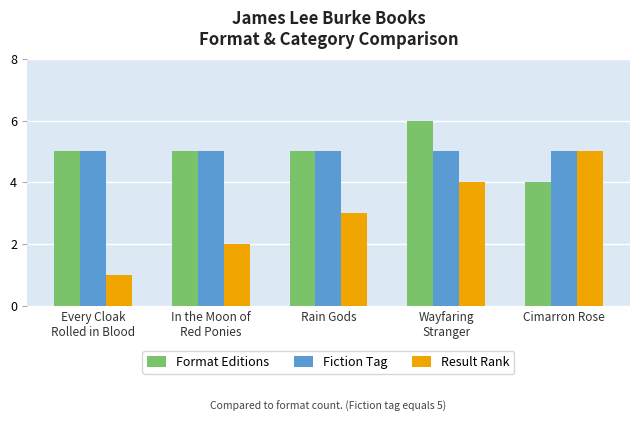

True or false: Fiction Tag has a value of 5 at Cimarron Rose.

True